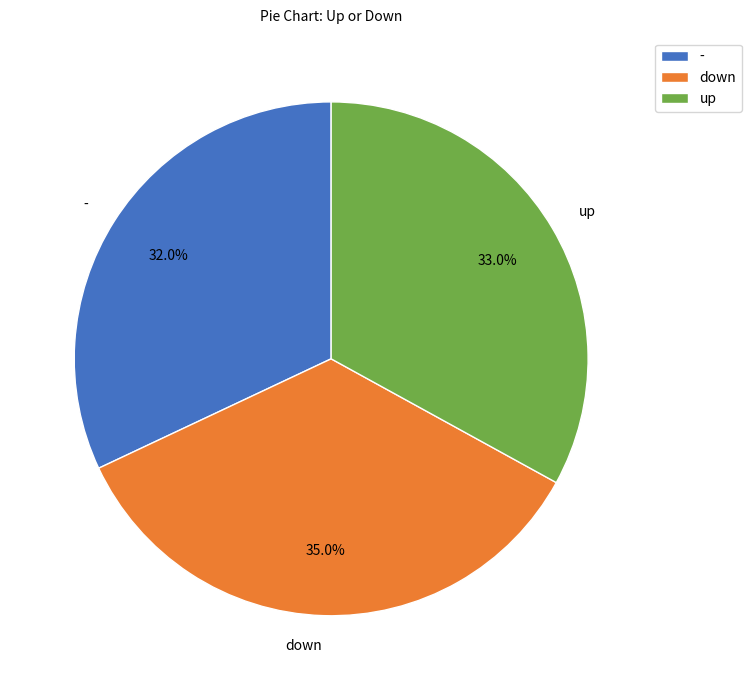

Is there any slice that represents more than half of the pie?

No